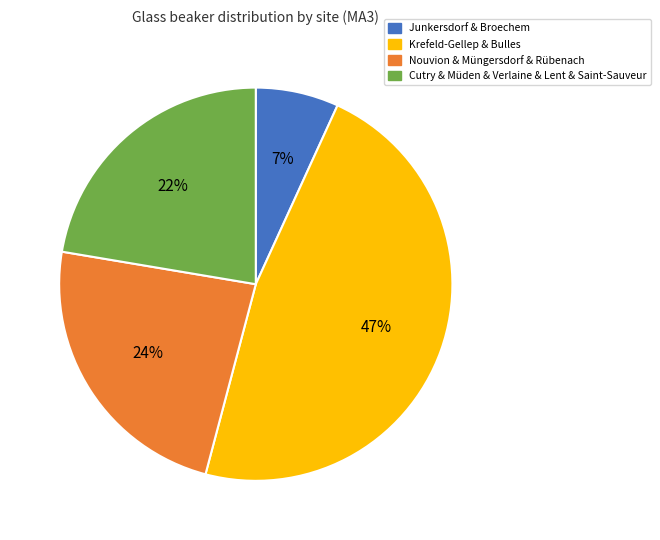

Approximately how many times larger is the value at Krefeld-Gellep & Bulles compared to Cutry & Müden & Verlaine & Lent & Saint-Sauveur?

2.1